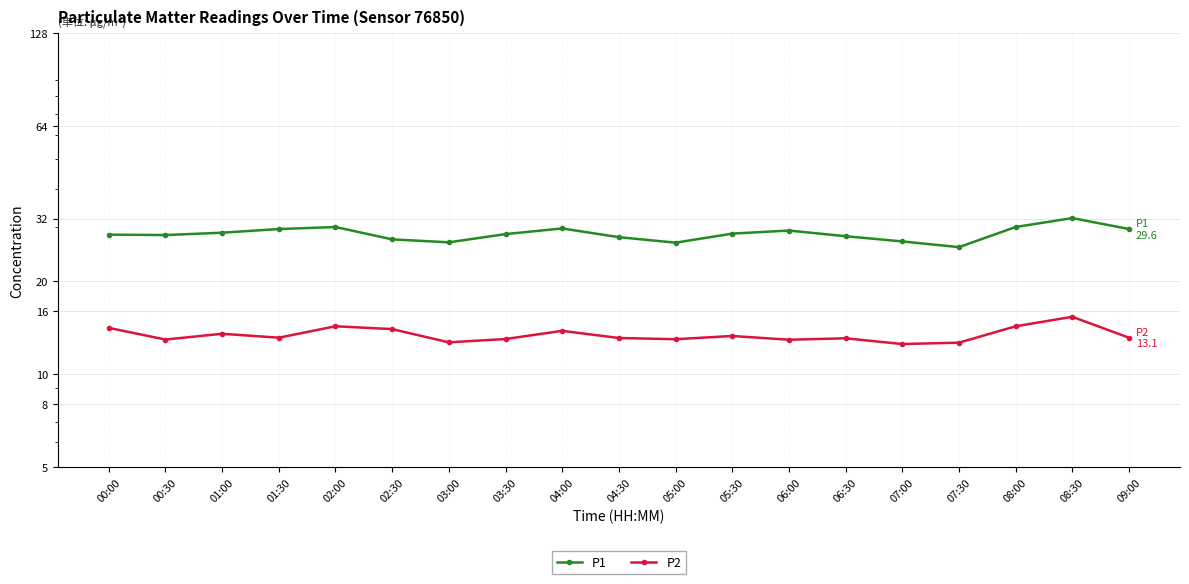

Count the number of data series in this chart.

2